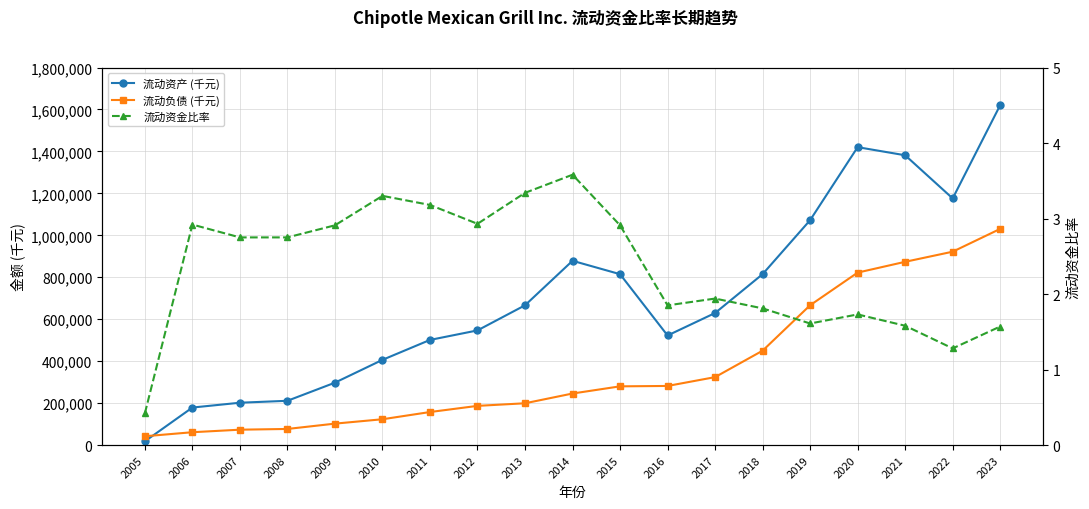

In 流动资金比率, how many points are lower than both neighbors (excluding endpoints)?

4